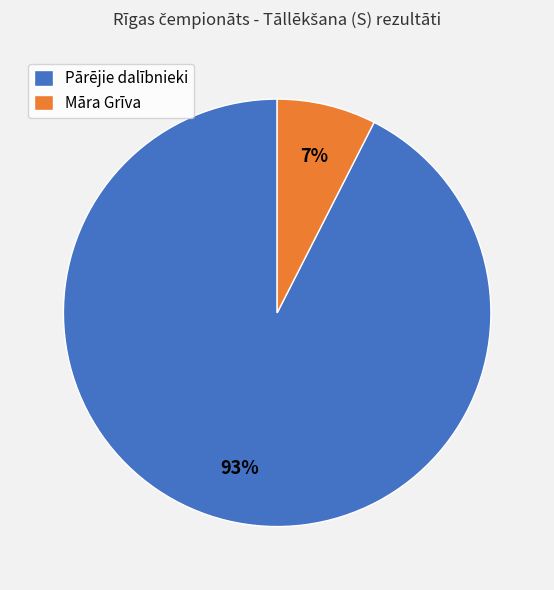

To the nearest percent, what is the combined percentage of Pārējie dalībnieki and Māra Grīva?

100%